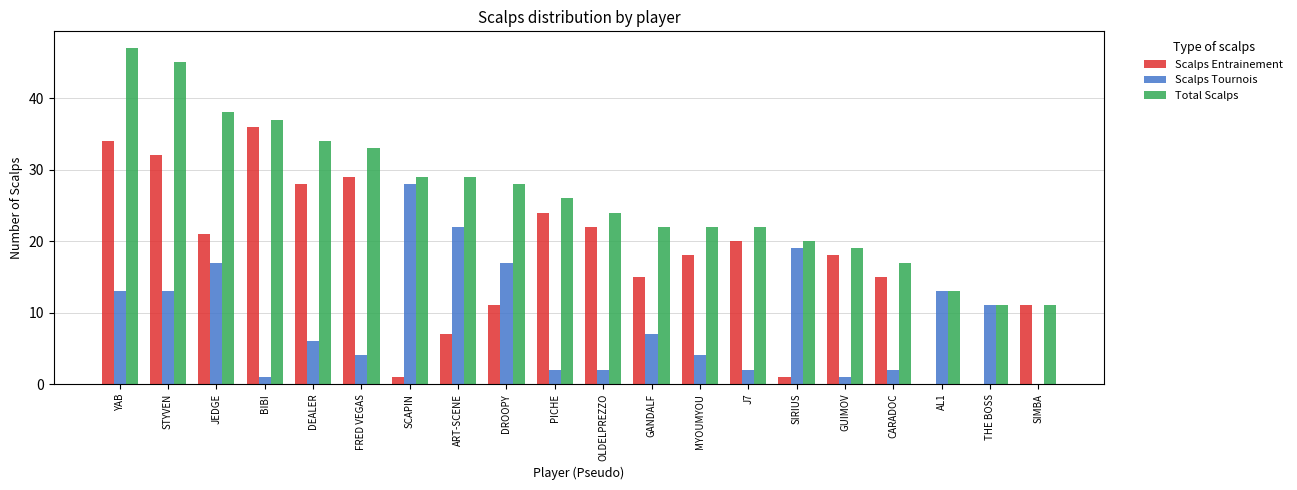

What is the spread (max minus min) of values at BIBI?

36